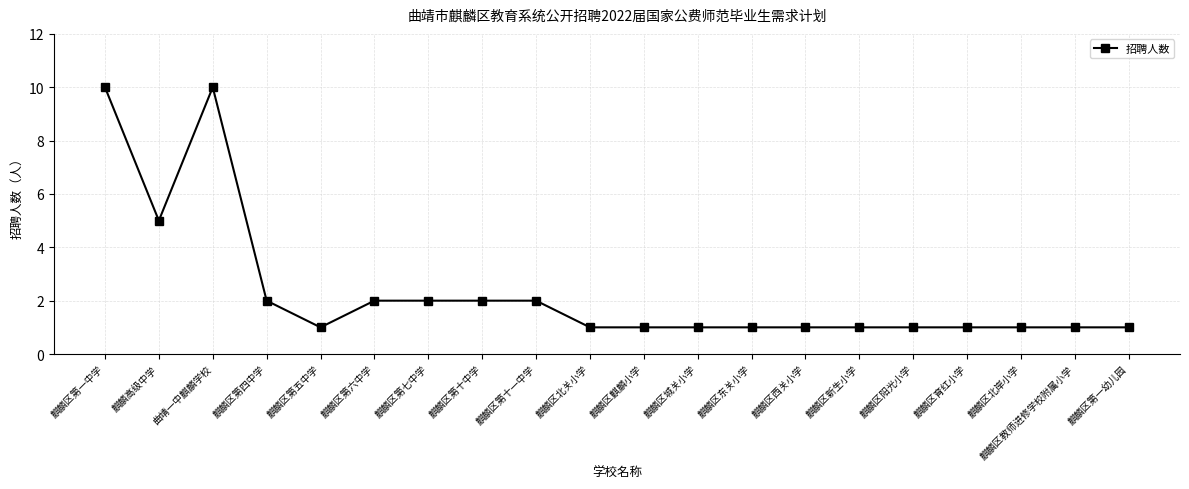

What is the value of the 4th point from the left?

2